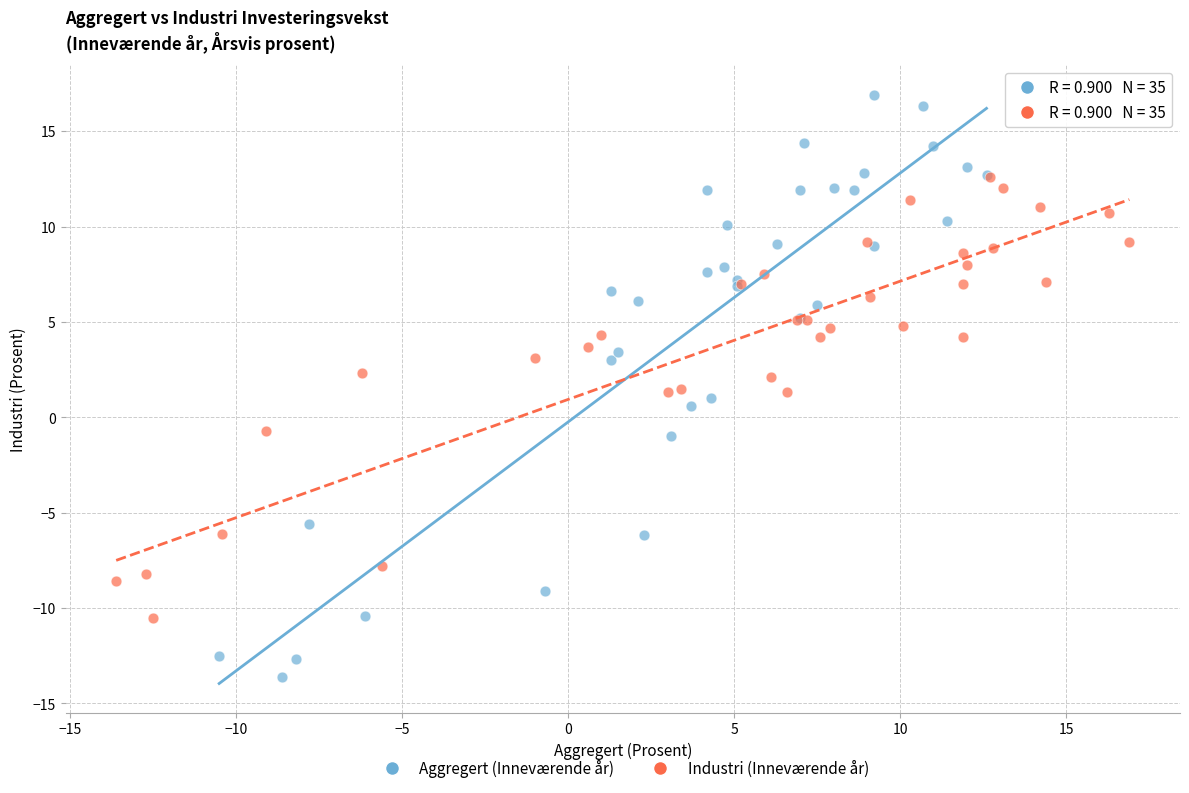

What are all the series names shown in the legend?

Aggregert (Inneværende år), Industri (Inneværende år)